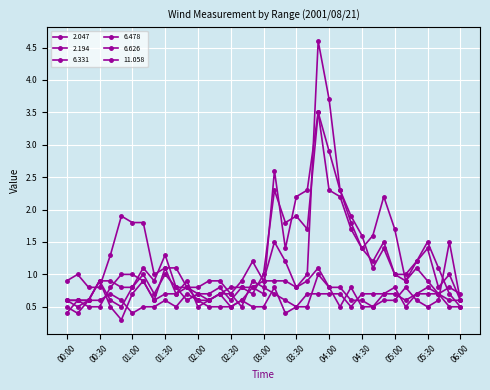

At which category does 2.194 reach its first local peak?

01:50